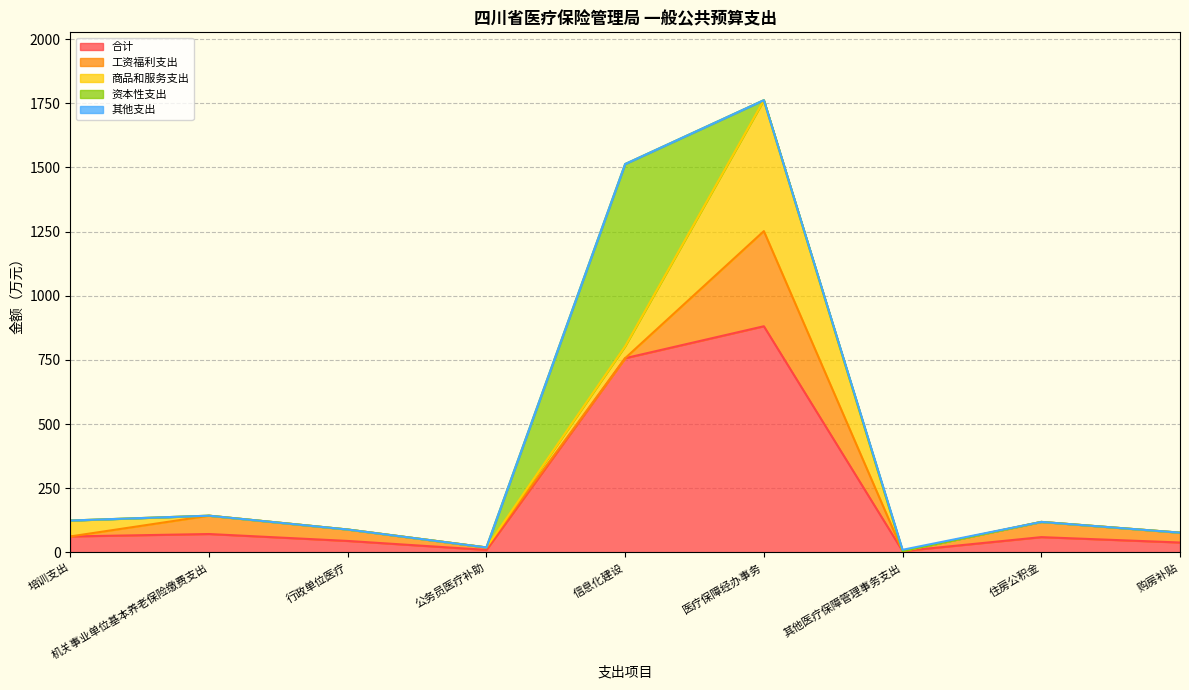

In 工资福利支出, how many points are higher than both neighbors (excluding endpoints)?

3